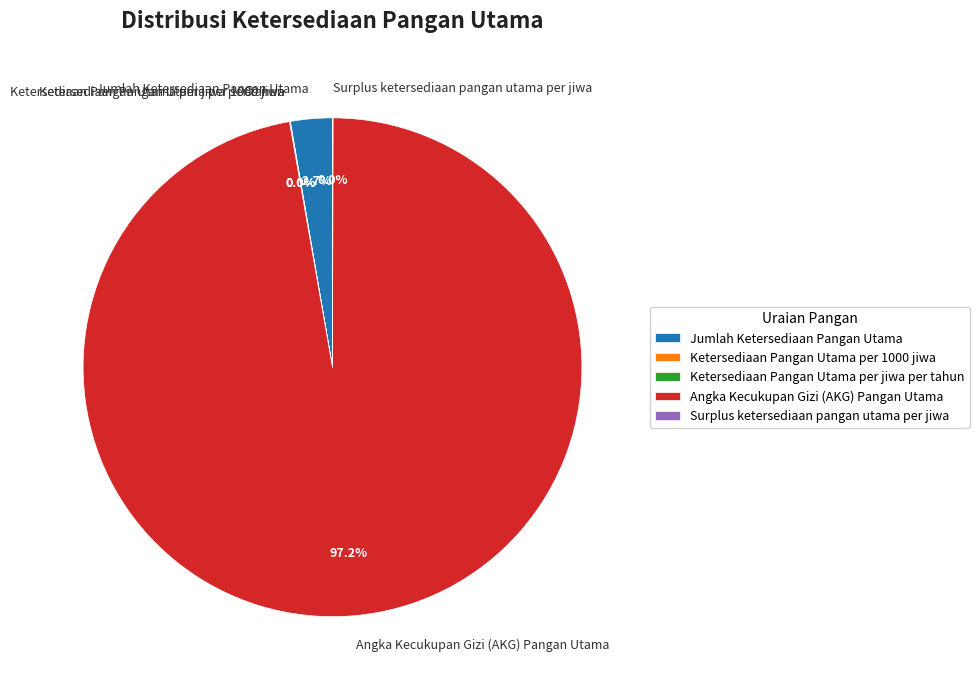

Which category has the biggest portion of the pie?

Angka Kecukupan Gizi (AKG) Pangan Utama